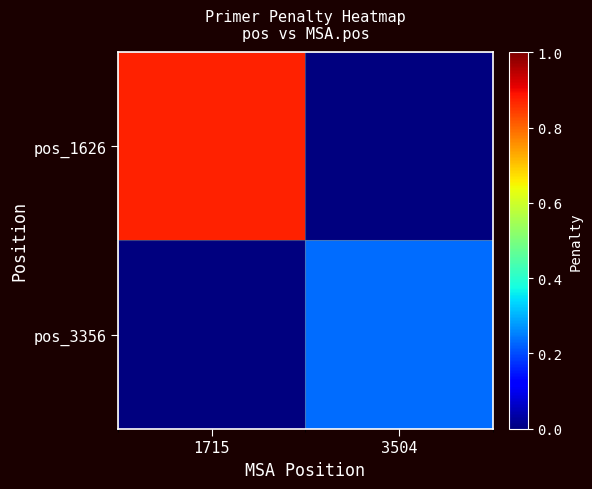

List the series in order of their peak value, lowest first.

pos_3356, pos_1626